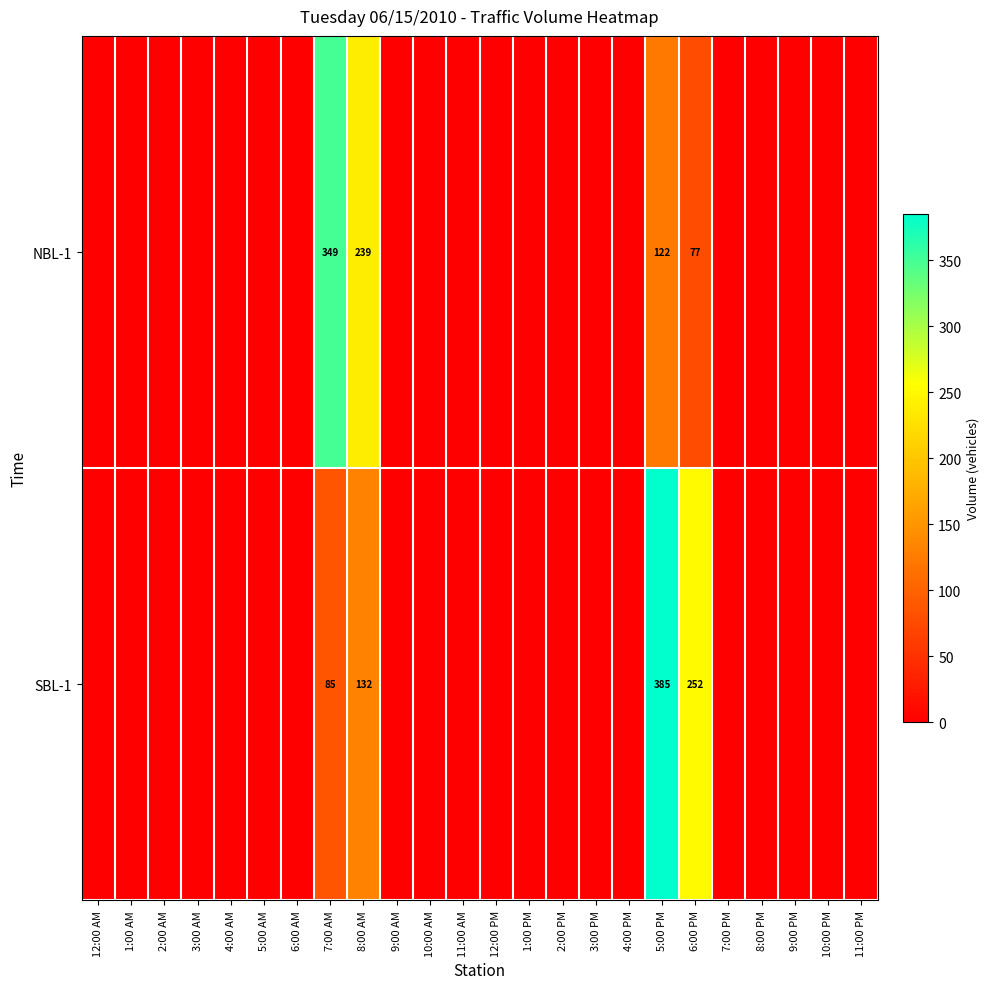

How many data points does each series have?

24